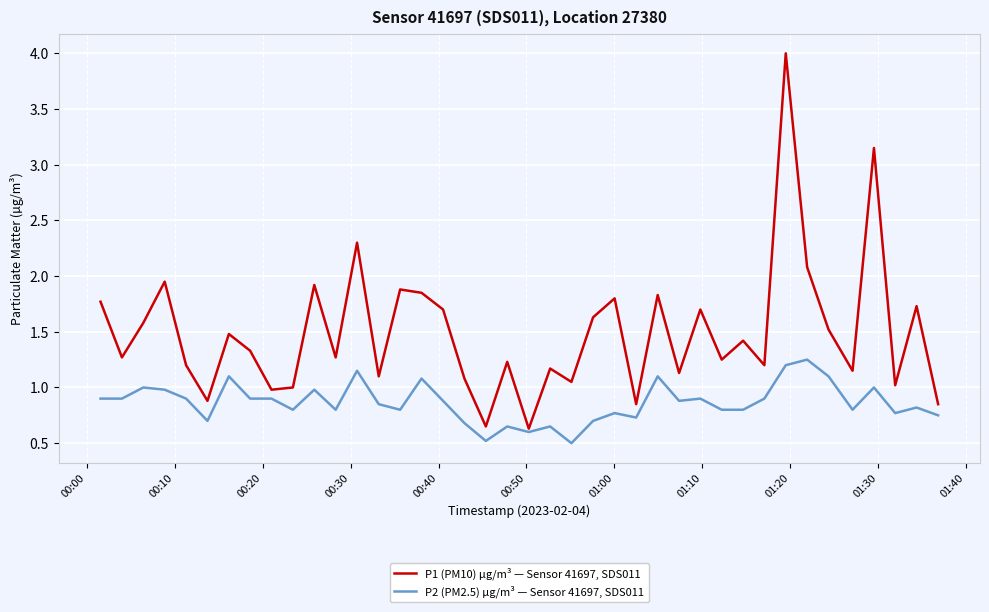

Which series has the largest total across all categories?

P1 (PM10) µg/m³ — Sensor 41697, SDS011